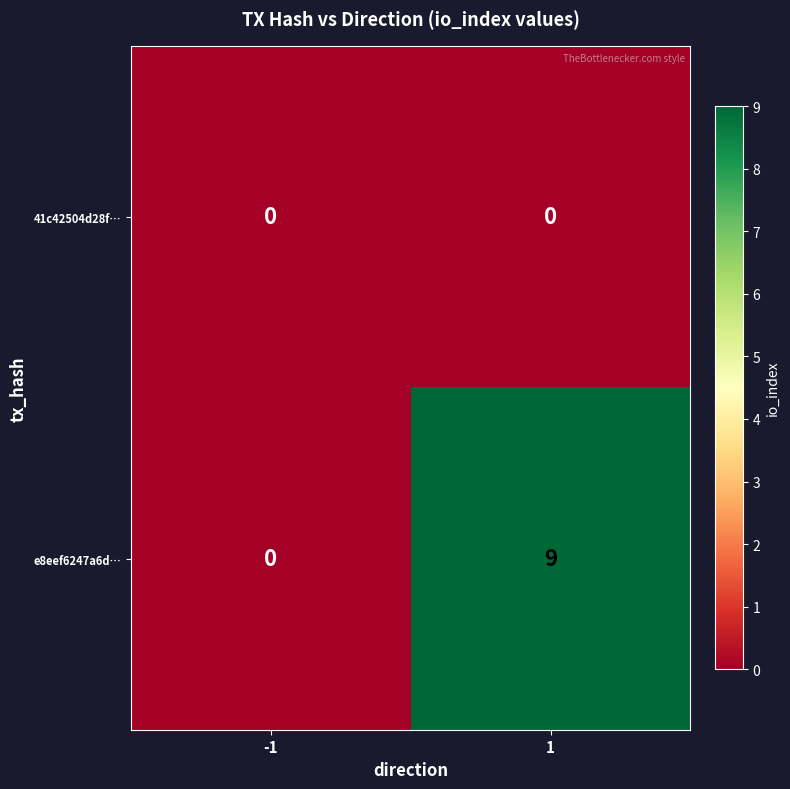

Rank the series by their average value, from highest to lowest.

e8eef6247a6d…, 41c42504d28f…